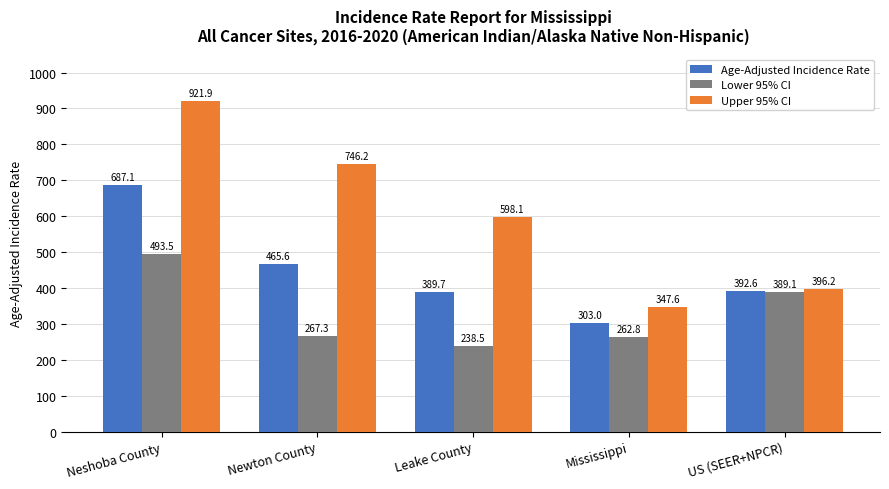

What is the spread (max minus min) of values at Leake County?

359.6